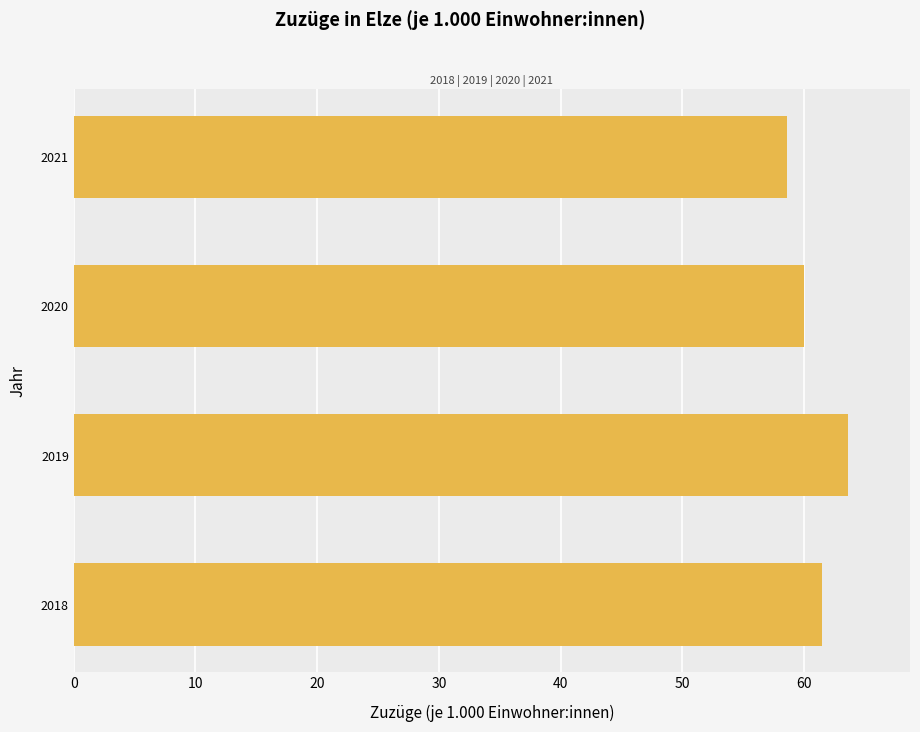

True or false: the data shows 76.9 at 2021.

False